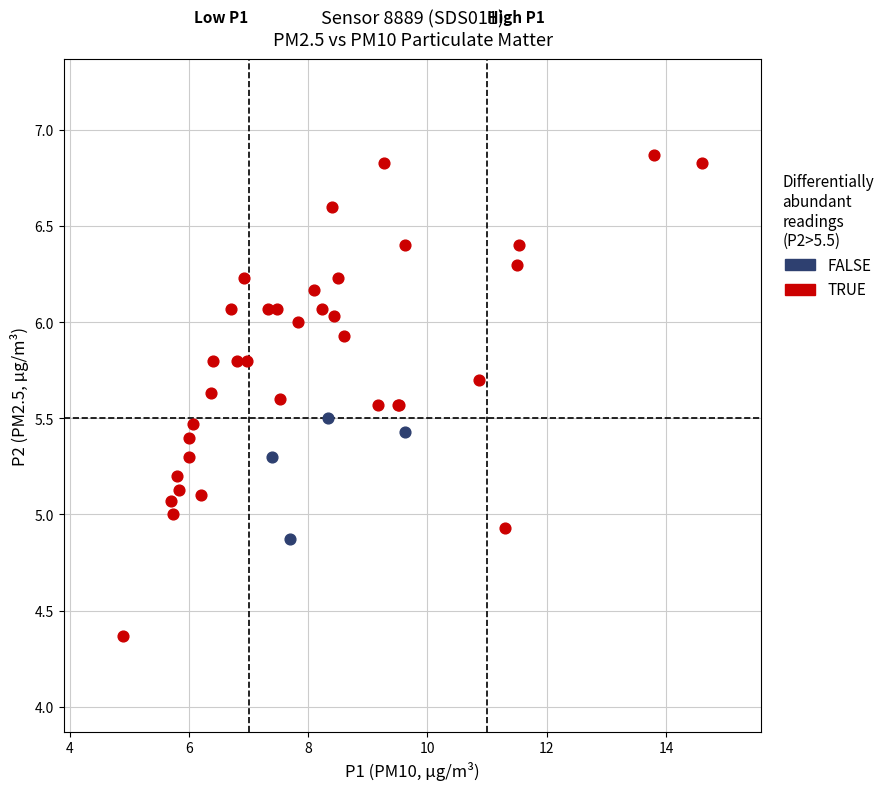

Which series reaches the maximum Y coordinate?

TRUE